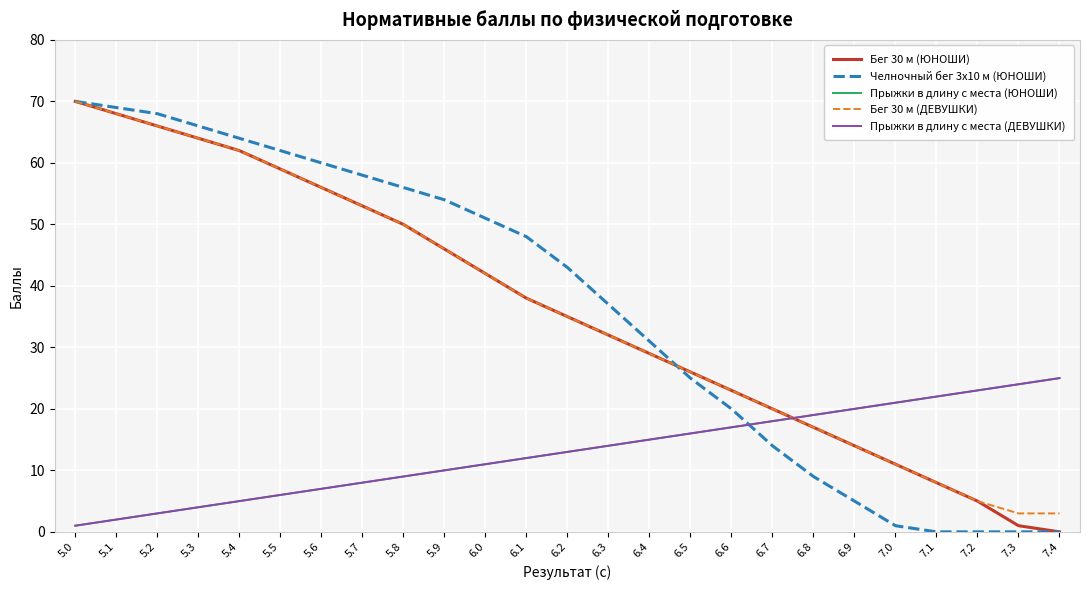

What is the label of the 8th point from the right?

6.7